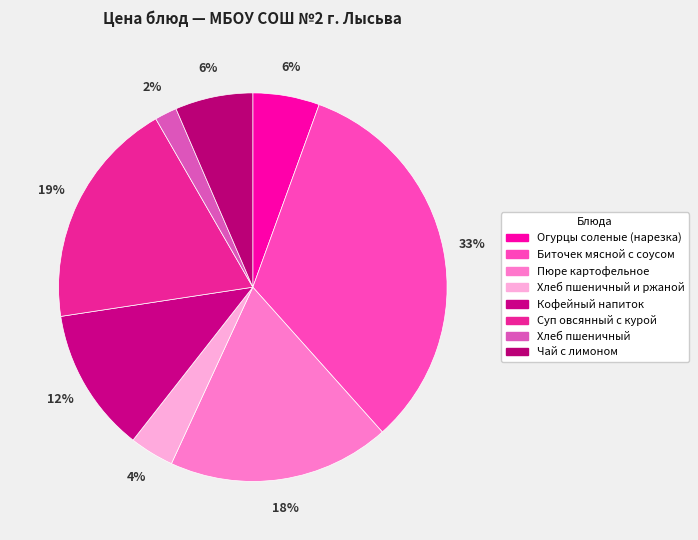

Is there a majority slice in this chart?

No